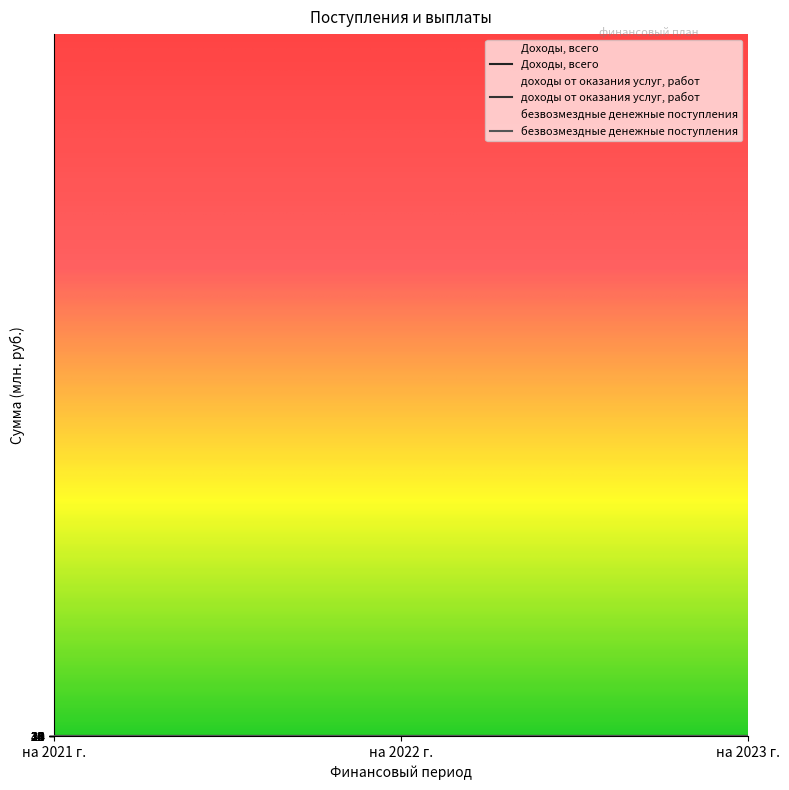

At which category is the sum across all series the highest?

на 2021 г.